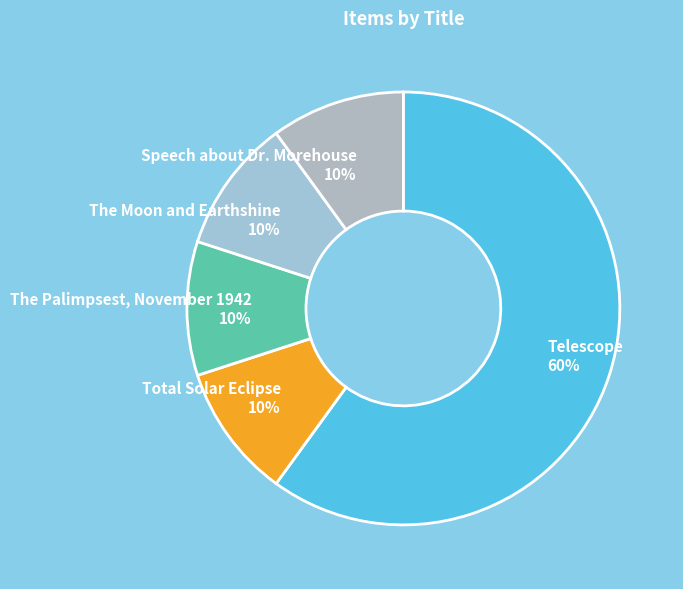

Approximately how many times larger is the value at The Palimpsest, November 1942 compared to Speech about Dr. Morehouse?

1.0